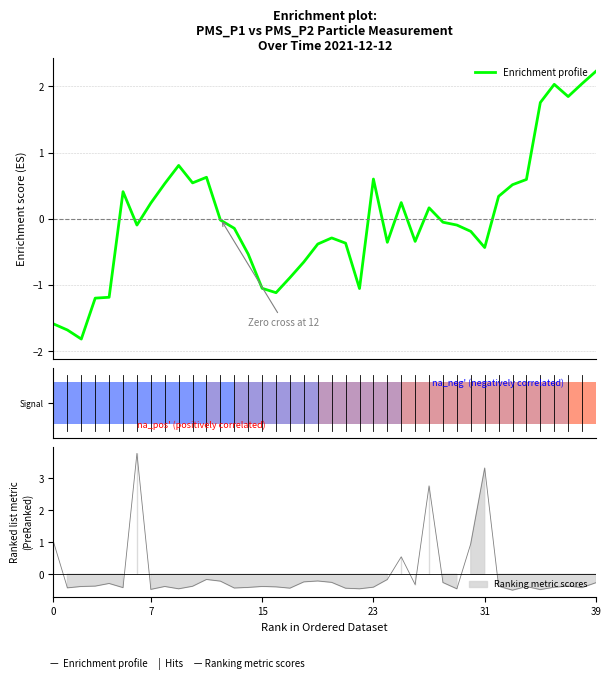

What is the lowest value of the Enrichment profile series?

-1.8